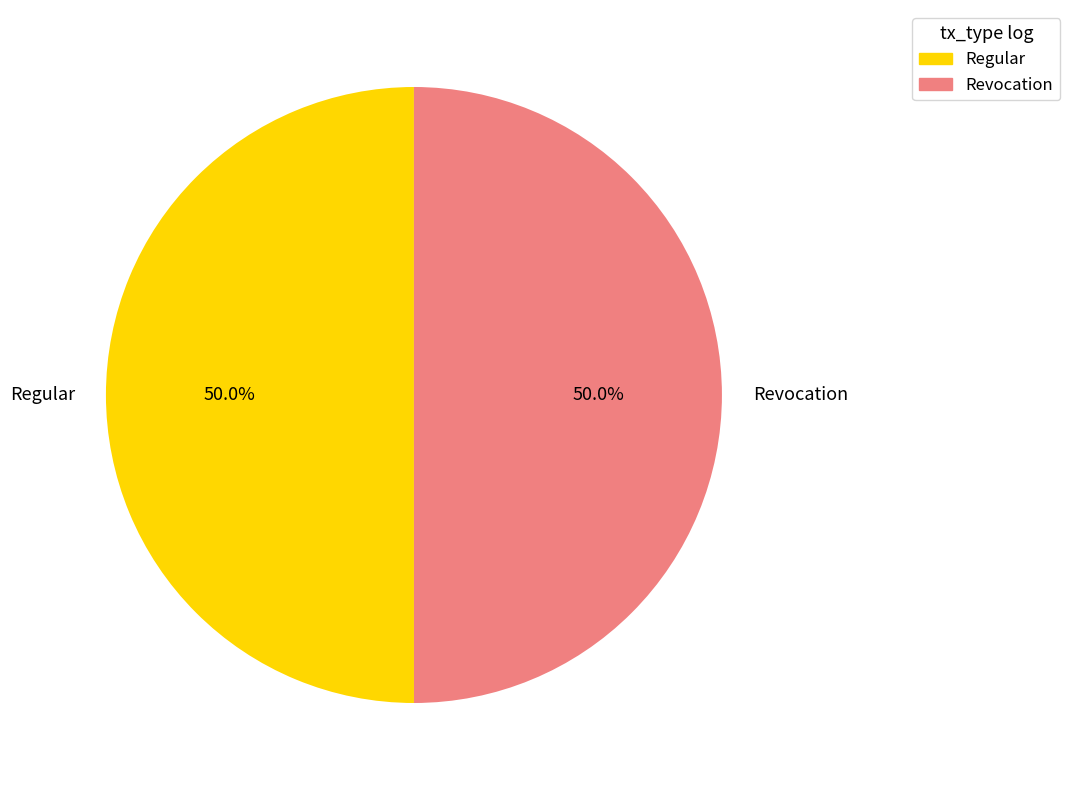

What is the ratio of the value at Revocation to the value at Regular?

1.0